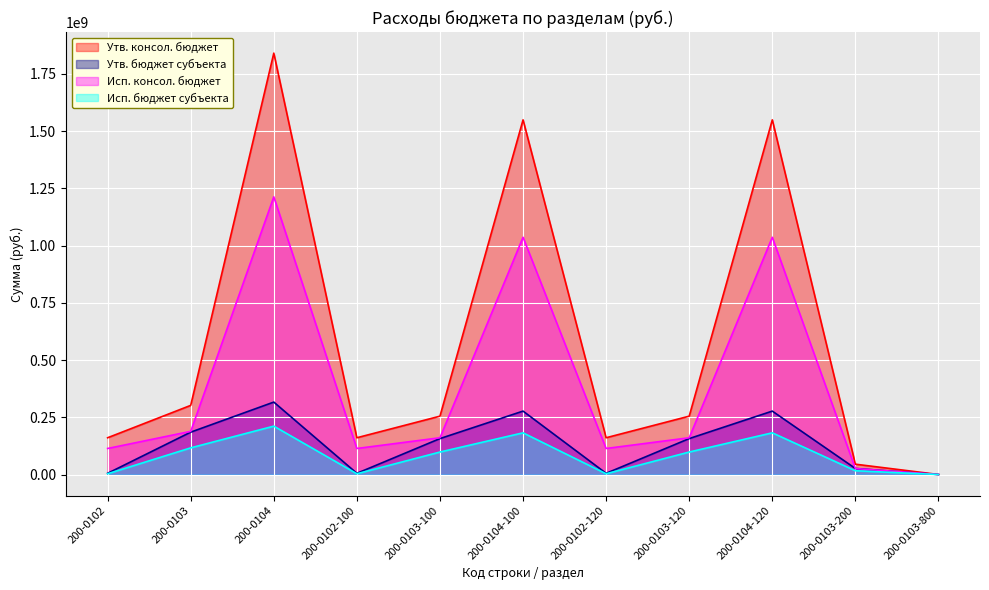

At how many categories does at least one series exceed 860676777?

3